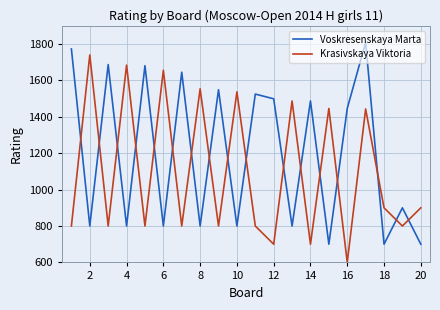

What is the difference between the maximum and minimum values in the Voskresenskaya Marta series?

1109